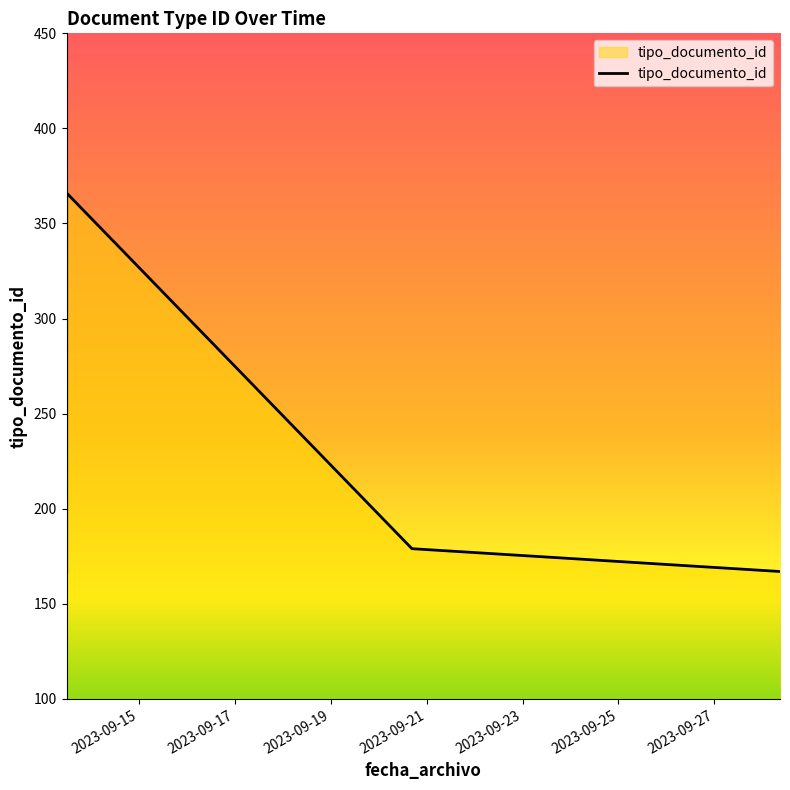

What is the average value?

197